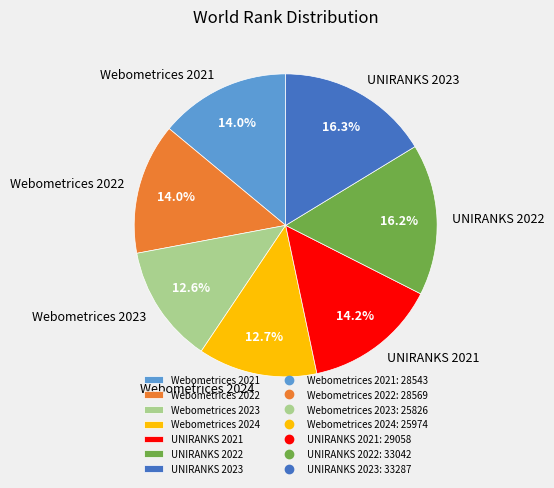

The Webometrices 2021 slice represents 1% of the pie. True or false?

False